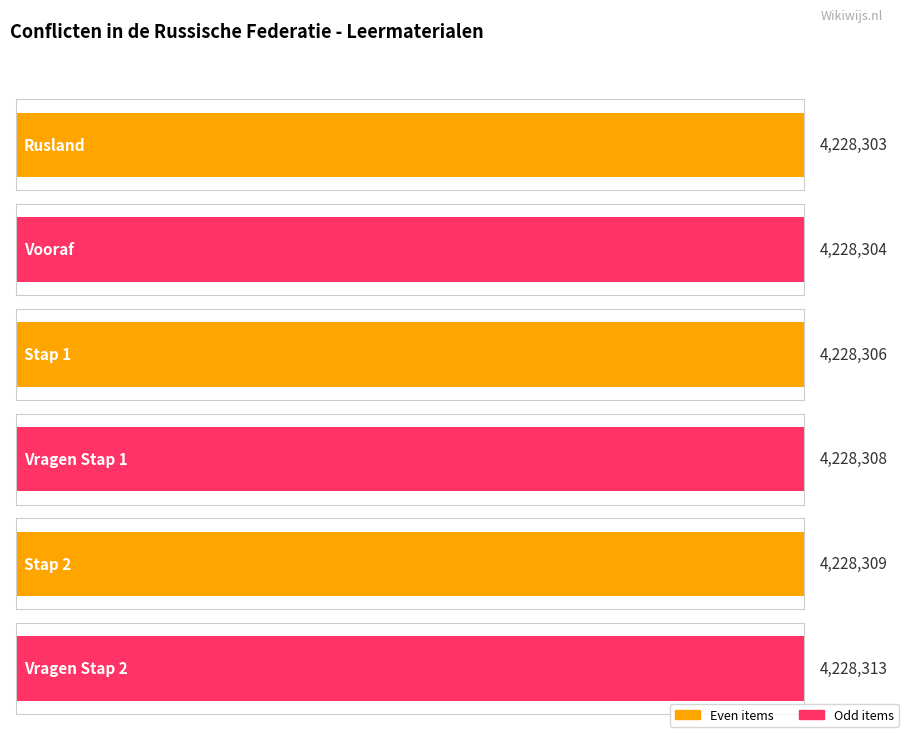

What is the greatest value displayed?

4228313